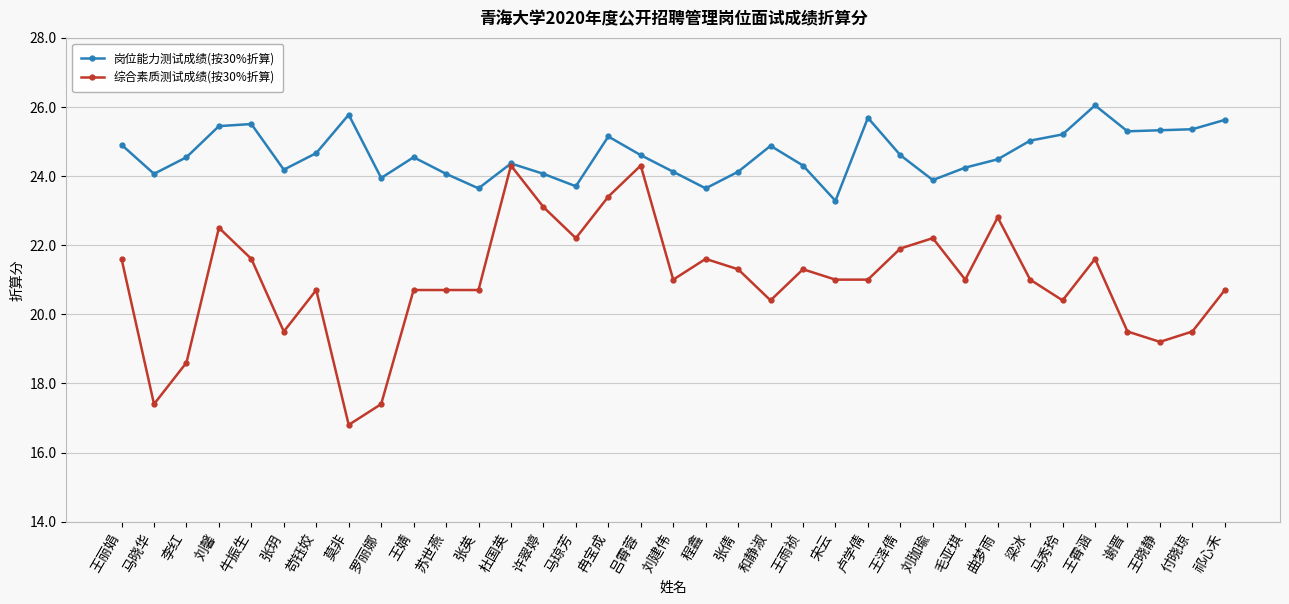

Rank the series by their maximum value, from lowest to highest.

综合素质测试成绩(按30%折算), 岗位能力测试成绩(按30%折算)